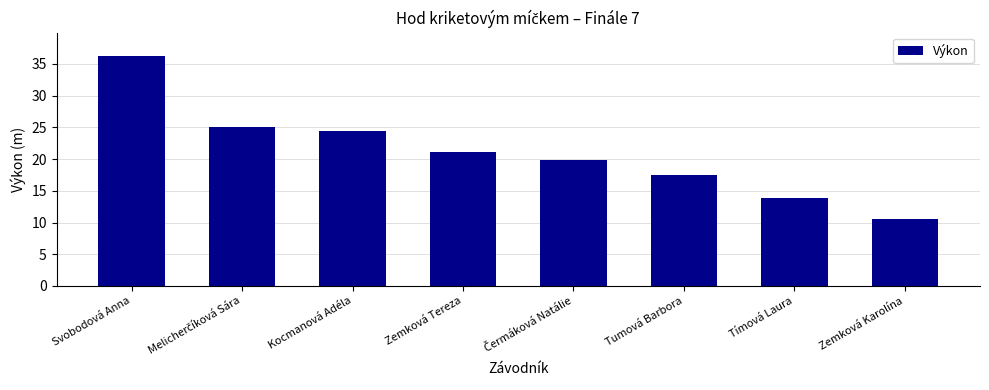

What is the sum of all values?

168.6